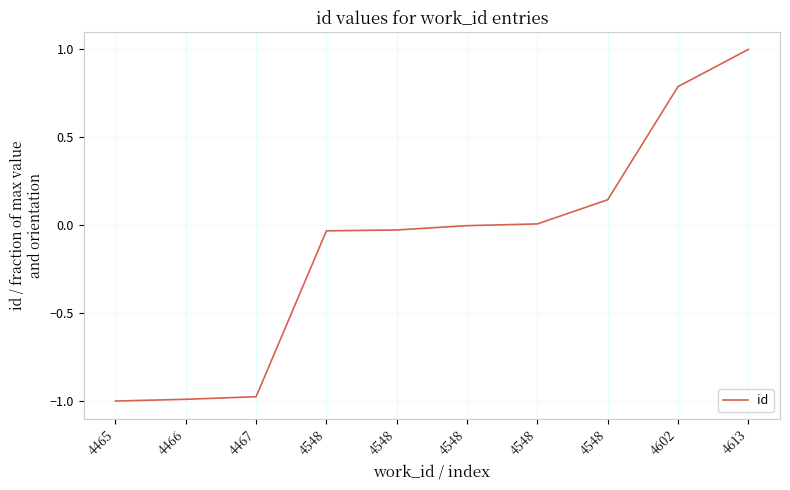

Rank the categories by value from highest to lowest.

4613, 4602, 4548, 4548, 4548, 4548, 4548, 4467, 4466, 4465